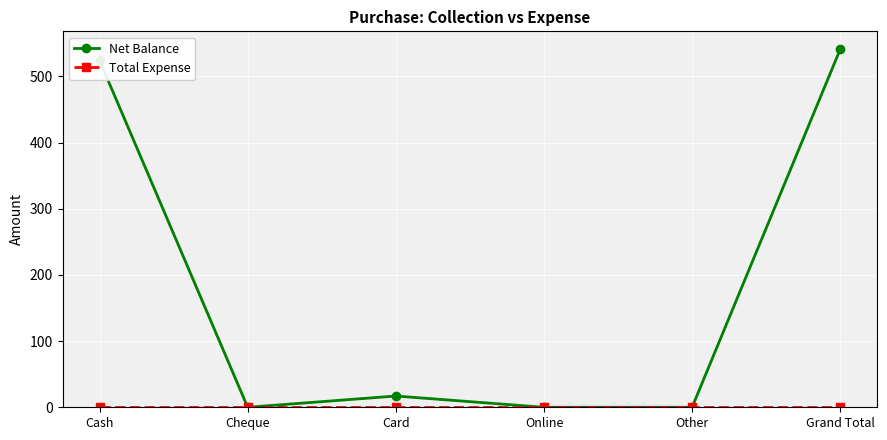

How many categories are shown in the chart?

6